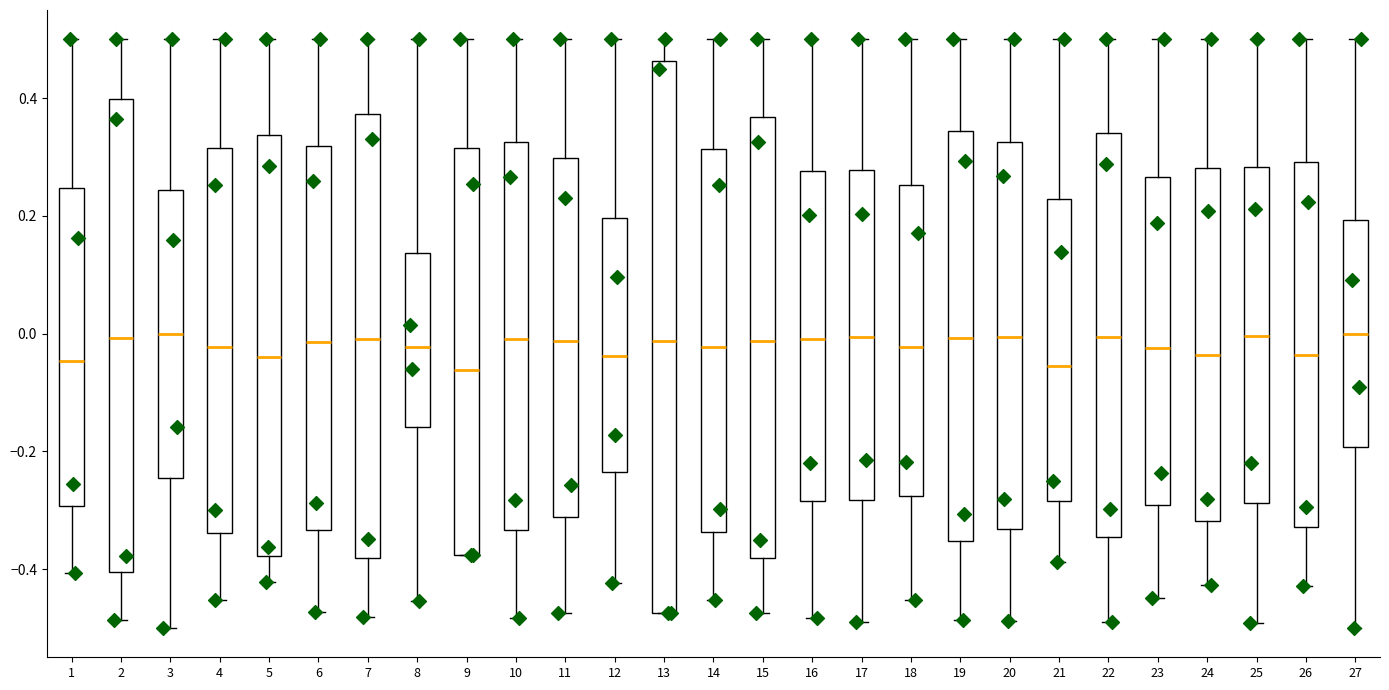

Reading left to right, transcribe this box plot: for each box, give where its median line is, the range the box spans, and where its two whiskers end, as read against the y-axis. The values are not printed on the chart, so give them approximately, as read against the axis.

1: median -0.04, box -0.30 to 0.24, whiskers -0.40 to 0.50
2: median 0.00, box -0.40 to 0.40, whiskers -0.48 to 0.50
3: median 0.00, box -0.24 to 0.24, whiskers -0.50 to 0.50
4: median -0.02, box -0.34 to 0.32, whiskers -0.46 to 0.50
5: median -0.04, box -0.38 to 0.34, whiskers -0.42 to 0.50
6: median -0.02, box -0.34 to 0.32, whiskers -0.48 to 0.50
7: median 0.00, box -0.38 to 0.38, whiskers -0.48 to 0.50
8: median -0.02, box -0.16 to 0.14, whiskers -0.46 to 0.50
9: median -0.06, box -0.38 to 0.32, whiskers -0.38 to 0.50
10: median 0.00, box -0.34 to 0.32, whiskers -0.48 to 0.50
11: median -0.02, box -0.32 to 0.30, whiskers -0.48 to 0.50
12: median -0.04, box -0.24 to 0.20, whiskers -0.42 to 0.50
13: median -0.02, box -0.48 to 0.46, whiskers -0.48 to 0.50
14: median -0.02, box -0.34 to 0.32, whiskers -0.46 to 0.50
15: median -0.02, box -0.38 to 0.36, whiskers -0.48 to 0.50
16: median 0.00, box -0.28 to 0.28, whiskers -0.48 to 0.50
17: median 0.00, box -0.28 to 0.28, whiskers -0.48 to 0.50
18: median -0.02, box -0.28 to 0.26, whiskers -0.46 to 0.50
19: median 0.00, box -0.36 to 0.34, whiskers -0.48 to 0.50
20: median 0.00, box -0.34 to 0.32, whiskers -0.48 to 0.50
21: median -0.06, box -0.28 to 0.22, whiskers -0.38 to 0.50
22: median 0.00, box -0.34 to 0.34, whiskers -0.48 to 0.50
23: median -0.02, box -0.30 to 0.26, whiskers -0.44 to 0.50
24: median -0.04, box -0.32 to 0.28, whiskers -0.42 to 0.50
25: median 0.00, box -0.28 to 0.28, whiskers -0.50 to 0.50
26: median -0.04, box -0.32 to 0.30, whiskers -0.42 to 0.50
27: median 0.00, box -0.20 to 0.20, whiskers -0.50 to 0.50